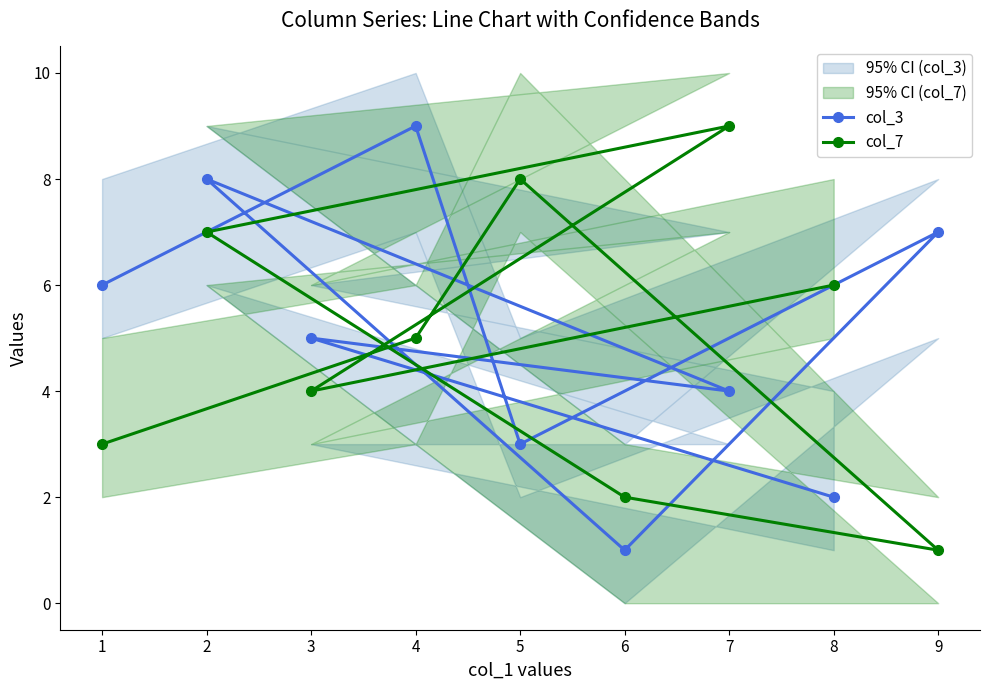

Rank the categories by col_3 value from lowest to highest.

6, 8, 5, 7, 3, 1, 9, 2, 4